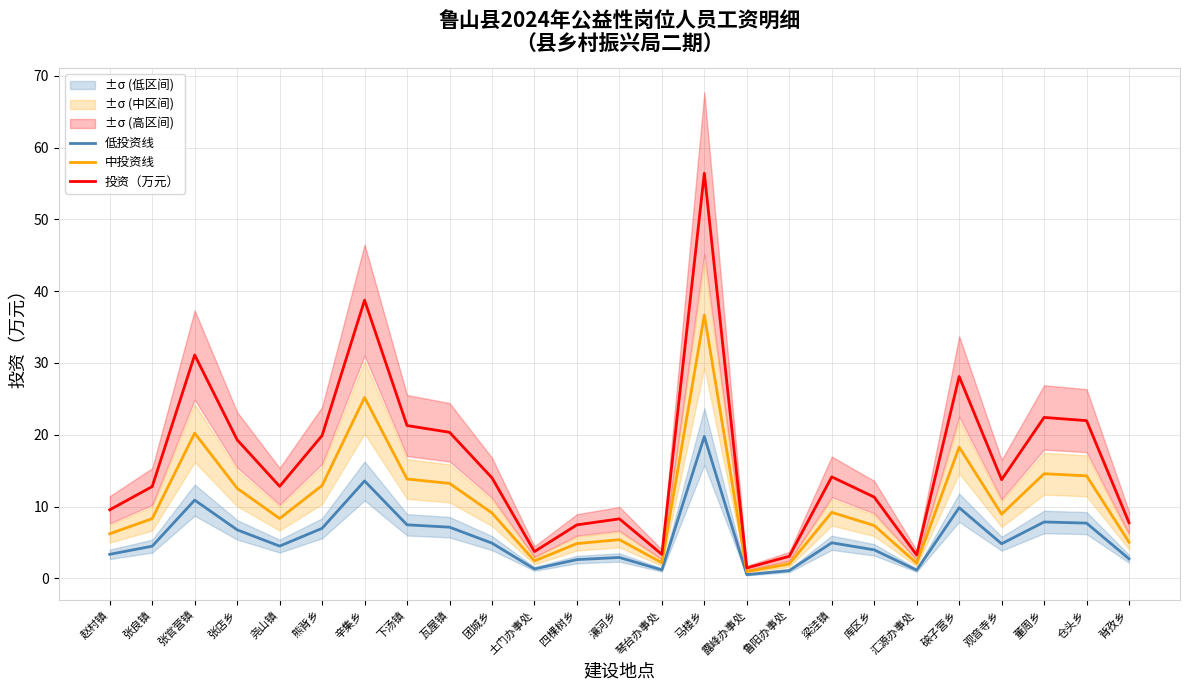

What is the sum of the 低投资线 values at 张官营镇 and 鲁阳办事处?

12.0